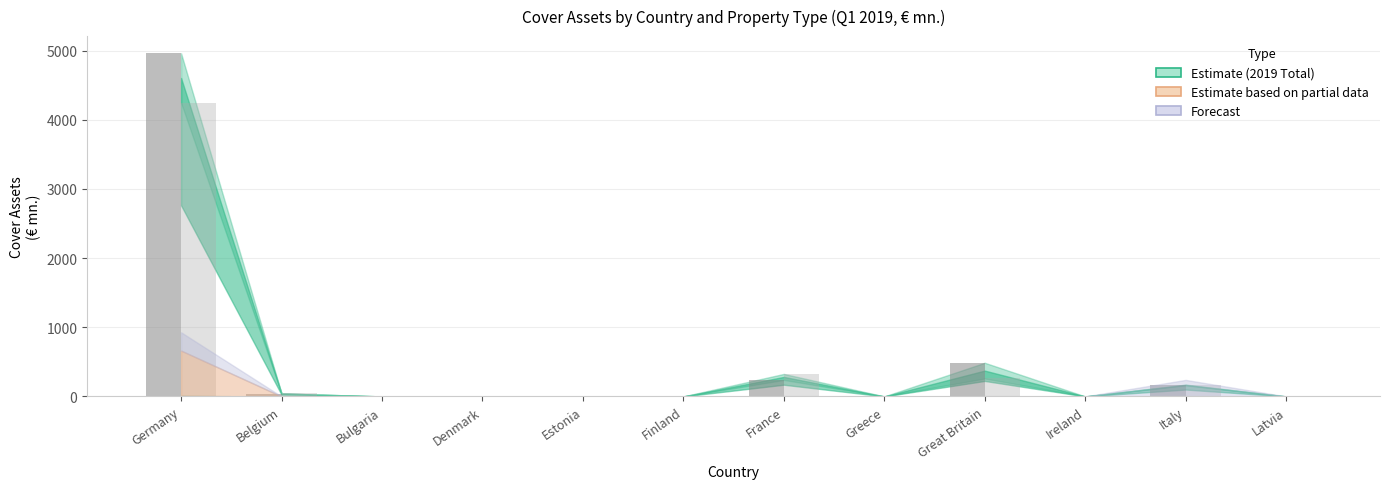

Which label corresponds to the largest value in the chart?

Germany